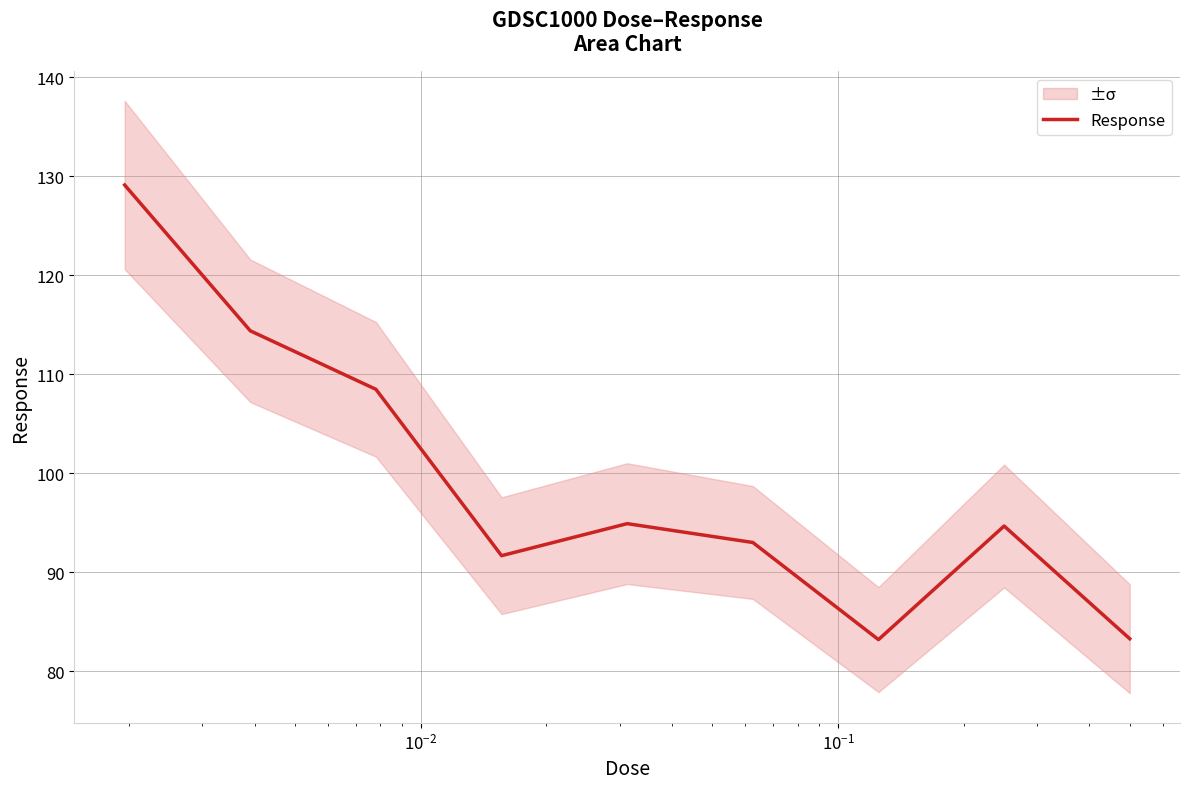

Is this an area chart (filled region under the line)?

No